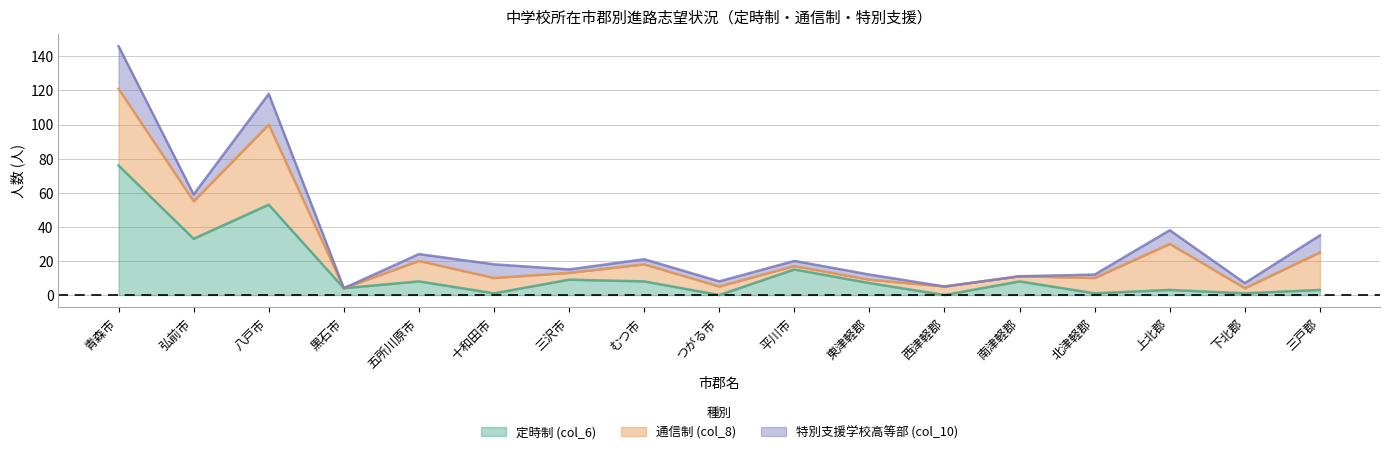

What is the label of the 4th point from the left?

黒石市